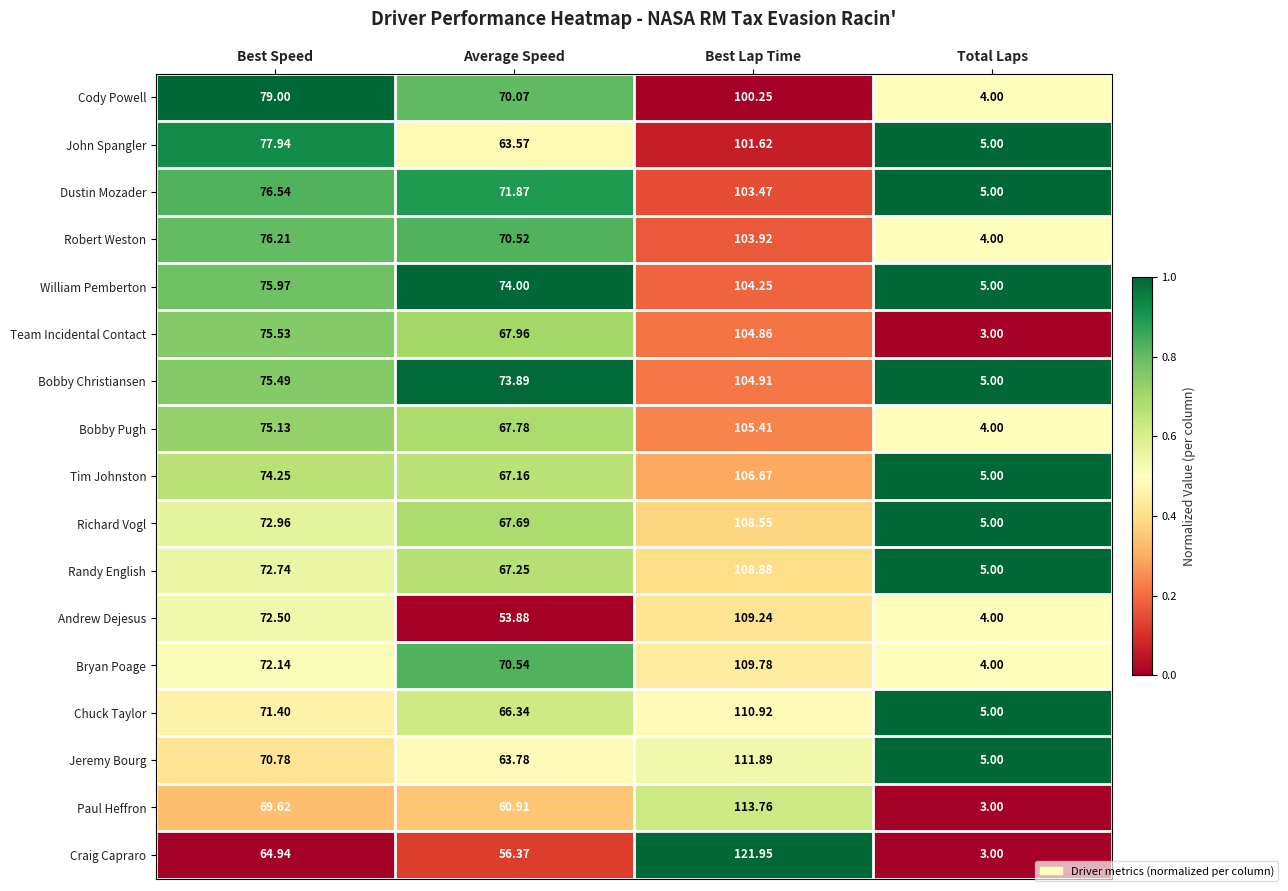

List the labels in order of Cody Powell value, smallest first.

Total Laps, Average Speed, Best Speed, Best Lap Time